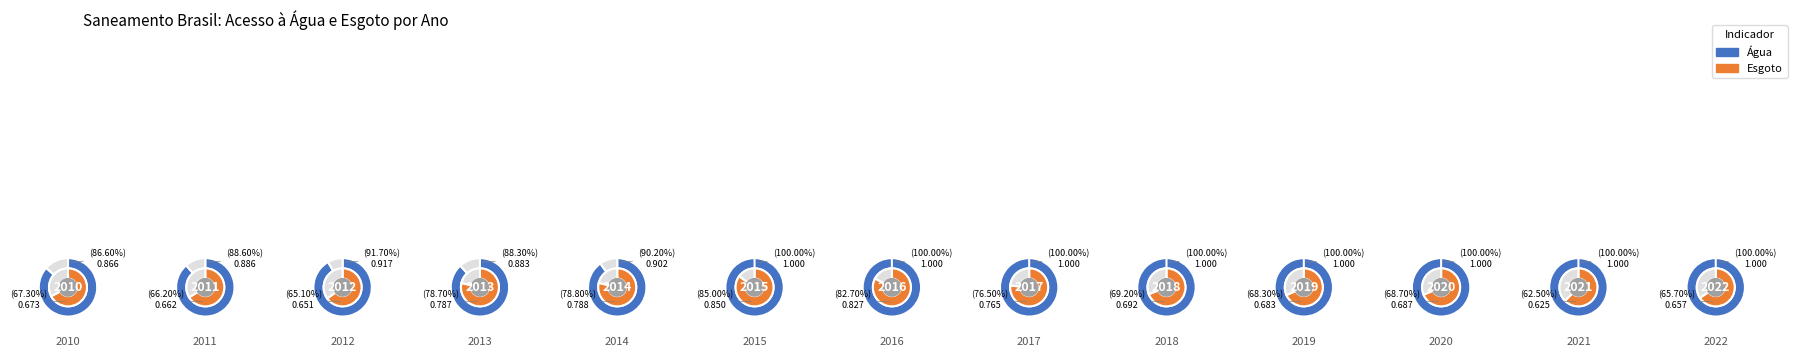

To the nearest percent, what portion does 2019 represent?

8%